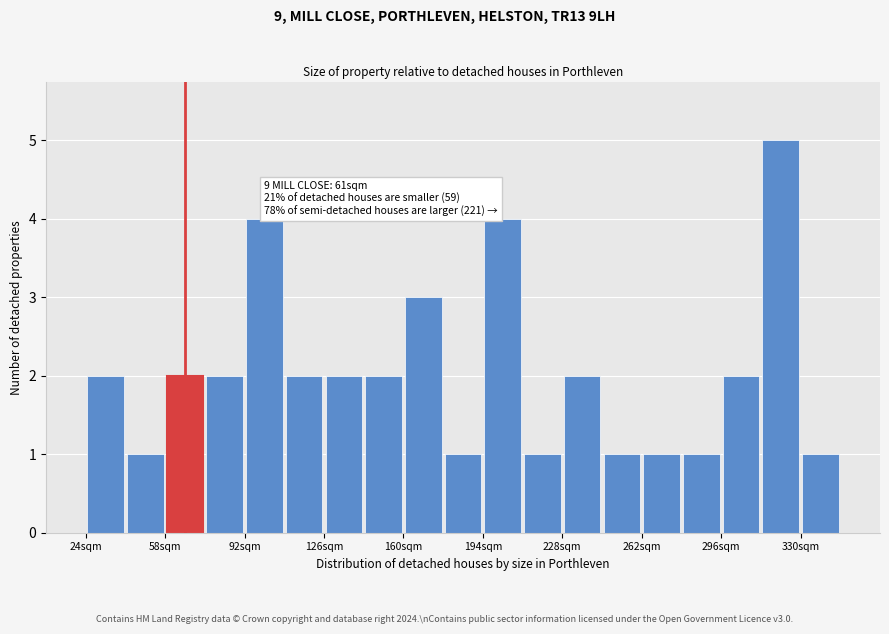

Around what value on the x-axis is the tallest bar? Give the approximate position of its centre, as read against the axis.

320